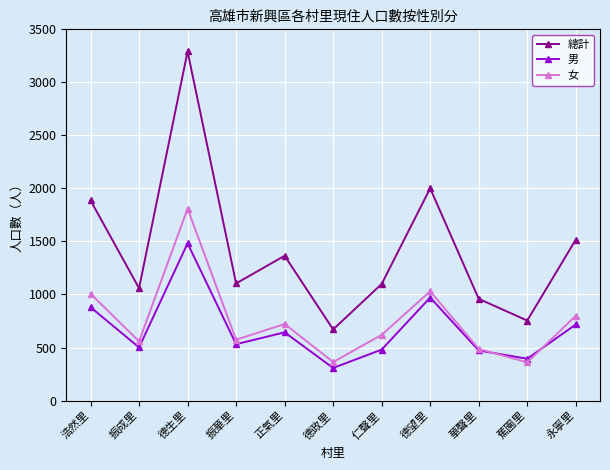

At which label does 男 first exceed 531?

浩然里